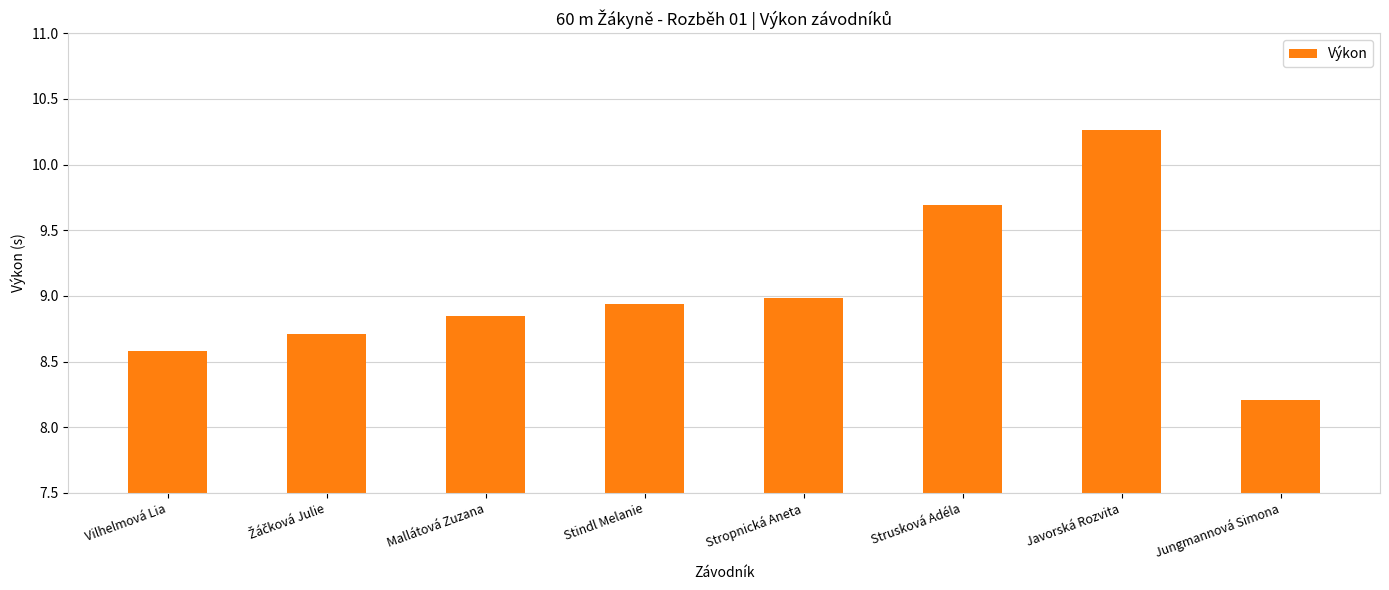

What is the ratio of the value at Javorská Rozvita to the value at Jungmannová Simona?

1.2